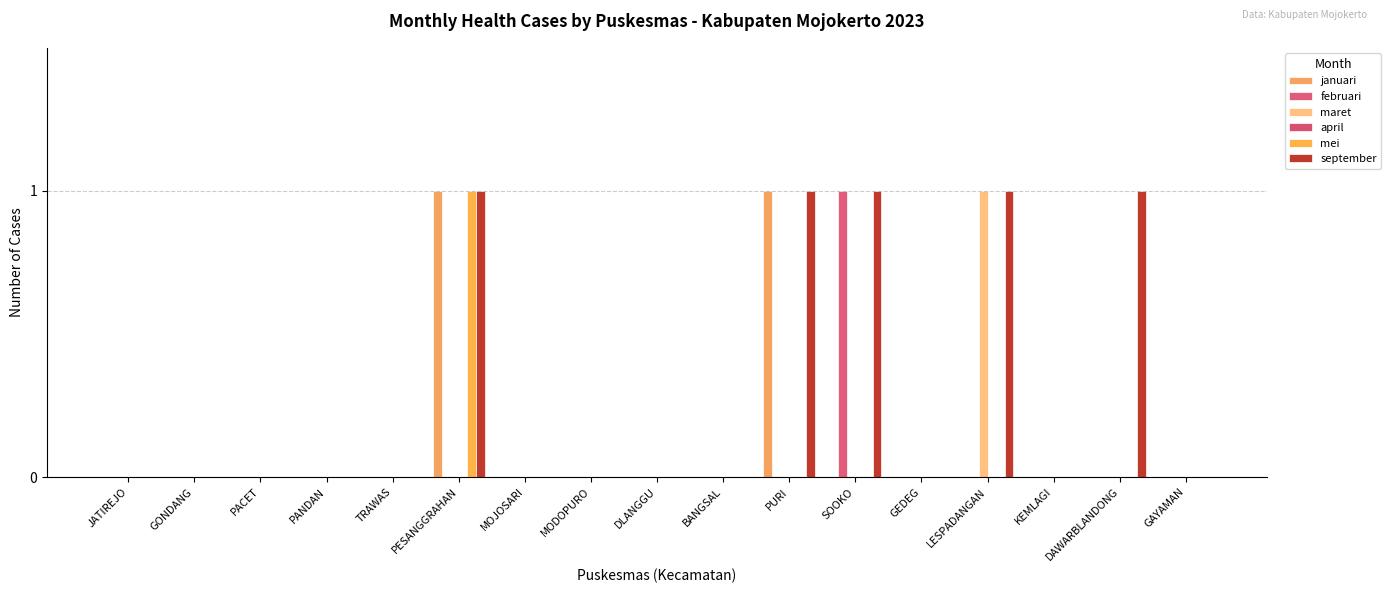

What position from the left is GONDANG?

2